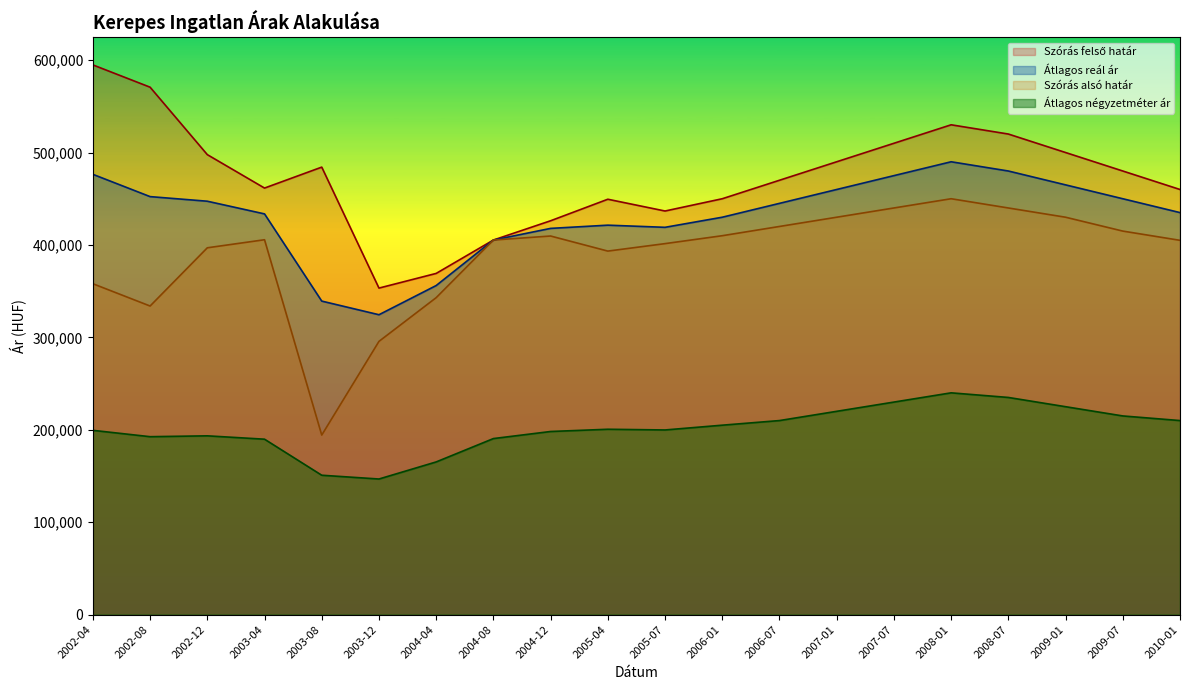

Reading left to right, transcribe all the data shown in this chart.

Szórás felső határ: 2002-04=594799	2002-08=570682	2002-12=497716	2003-04=461546	2003-08=484206	2003-12=353332	2004-04=369207	2004-08=405324	2004-12=426171	2005-04=449455	2005-07=436714	2006-01=450000	2006-07=470000	2007-01=490000	2007-07=510000	2008-01=530000	2008-07=520000	2009-01=500000	2009-07=480000	2010-01=460000
Átlagos reál ár: 2002-04=476417	2002-08=452300	2002-12=447316	2003-04=433592	2003-08=339251	2003-12=324501	2004-04=356089	2004-08=405324	2004-12=417918	2005-04=421403	2005-07=419074	2006-01=430000	2006-07=445000	2007-01=460000	2007-07=475000	2008-01=490000	2008-07=480000	2009-01=465000	2009-07=450000	2010-01=435000
Átlagos négyzetméter ár: 2002-04=199423	2002-08=192556	2002-12=193478	2003-04=189845	2003-08=150847	2003-12=146766	2004-04=165249	2004-08=190519	2004-12=198173	2005-04=200595	2005-07=199834	2006-01=205000	2006-07=210000	2007-01=220000	2007-07=230000	2008-01=240000	2008-07=235000	2009-01=225000	2009-07=215000	2010-01=210000
Szórás alsó határ: 2002-04=358035	2002-08=333918	2002-12=396916	2003-04=405638	2003-08=194296	2003-12=295670	2004-04=342971	2004-08=405324	2004-12=409665	2005-04=393351	2005-07=401434	2006-01=410000	2006-07=420000	2007-01=430000	2007-07=440000	2008-01=450000	2008-07=440000	2009-01=430000	2009-07=415000	2010-01=405000